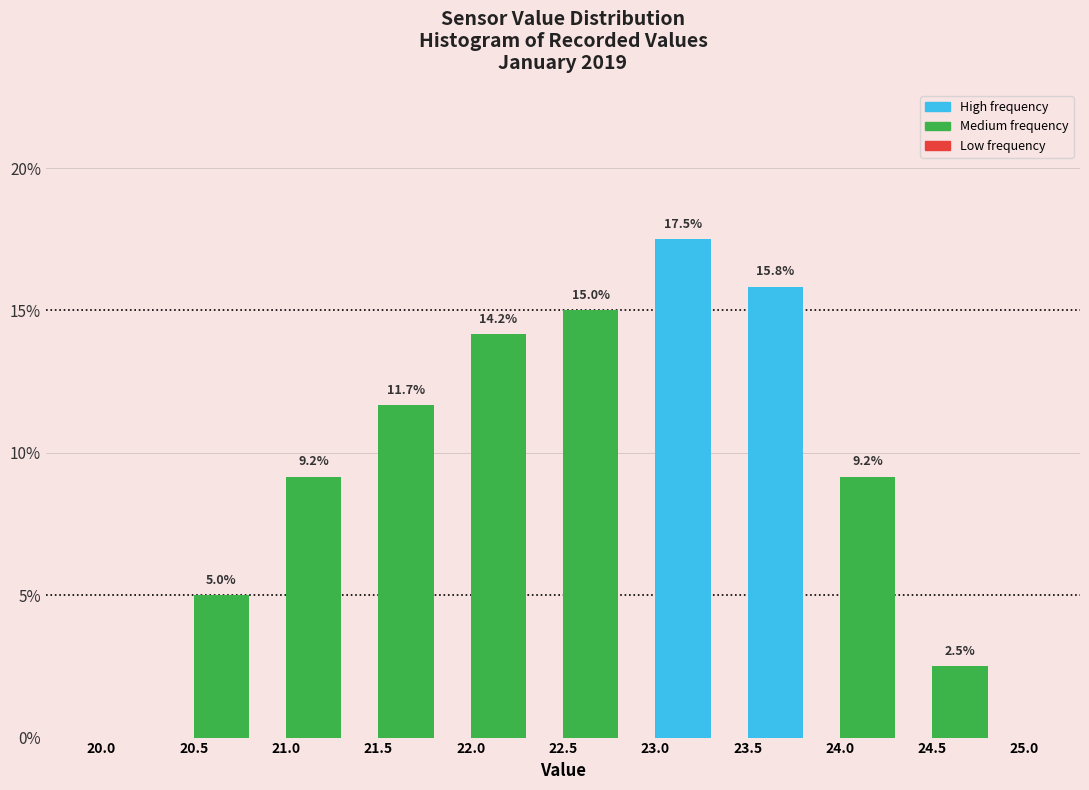

Over which range of the x-axis is the bar tallest?

23.0 to 23.5